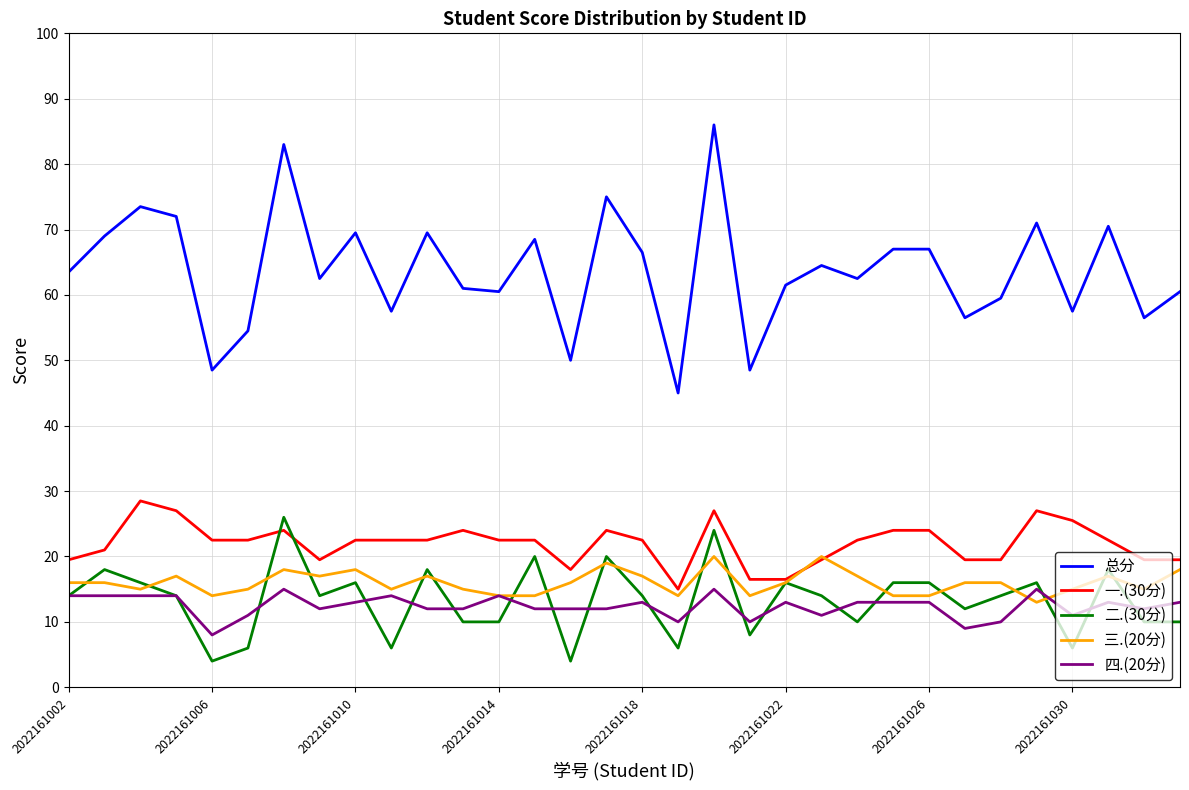

Which series has the widest spread of values?

总分